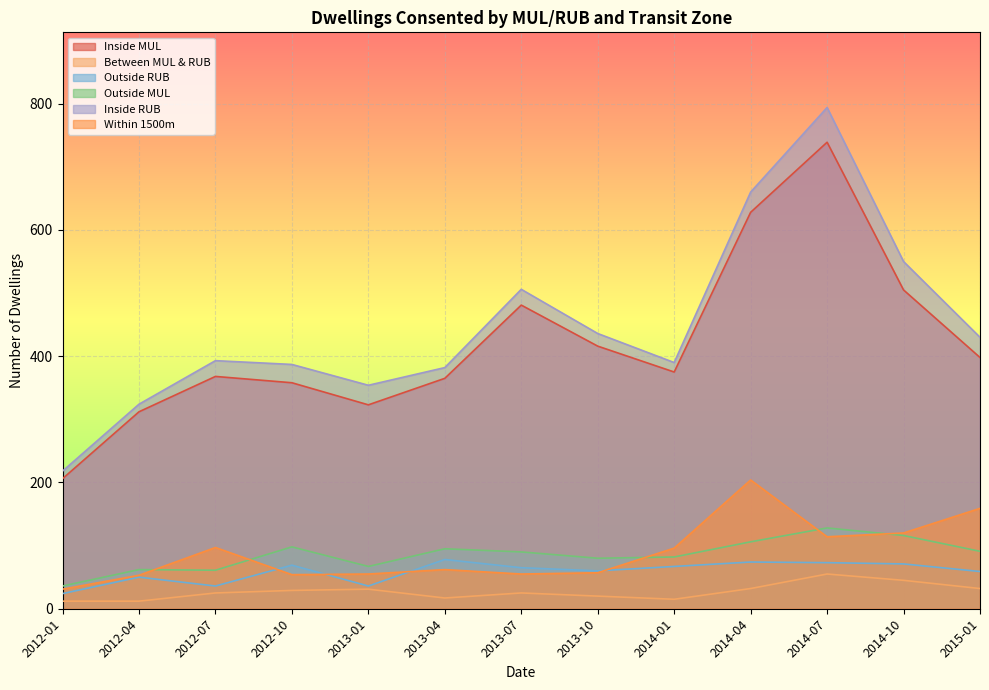

Does the chart display data point markers on the line(s)?

No